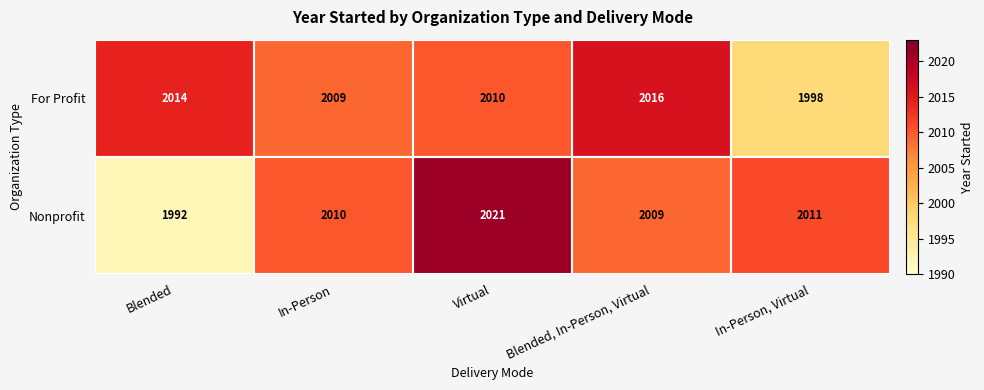

What is the difference between the highest and lowest values at Blended, In-Person, Virtual?

7